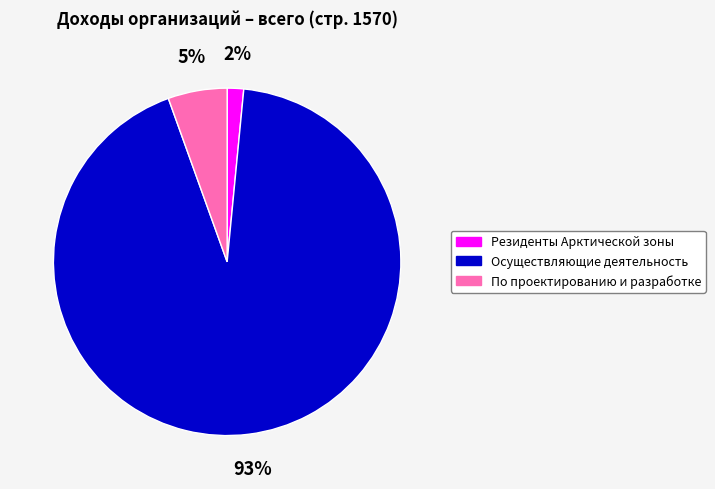

Rank the categories by value from lowest to highest.

Резиденты Арктической зоны, По проектированию и разработке, Осуществляющие деятельность